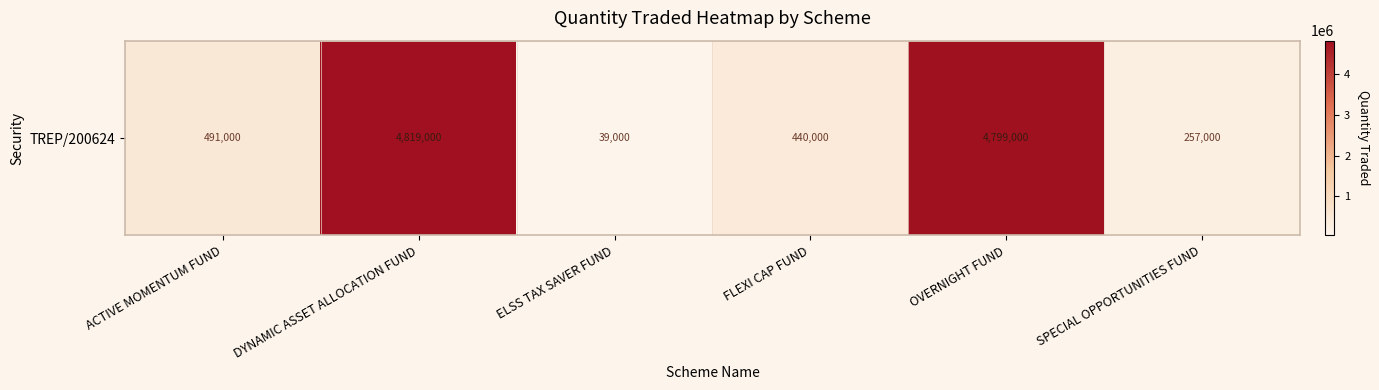

Reading left to right, transcribe all the data shown in this chart.

ACTIVE MOMENTUM FUND=491000	DYNAMIC ASSET ALLOCATION FUND=4819000	ELSS TAX SAVER FUND=39000	FLEXI CAP FUND=440000	OVERNIGHT FUND=4799000	SPECIAL OPPORTUNITIES FUND=257000